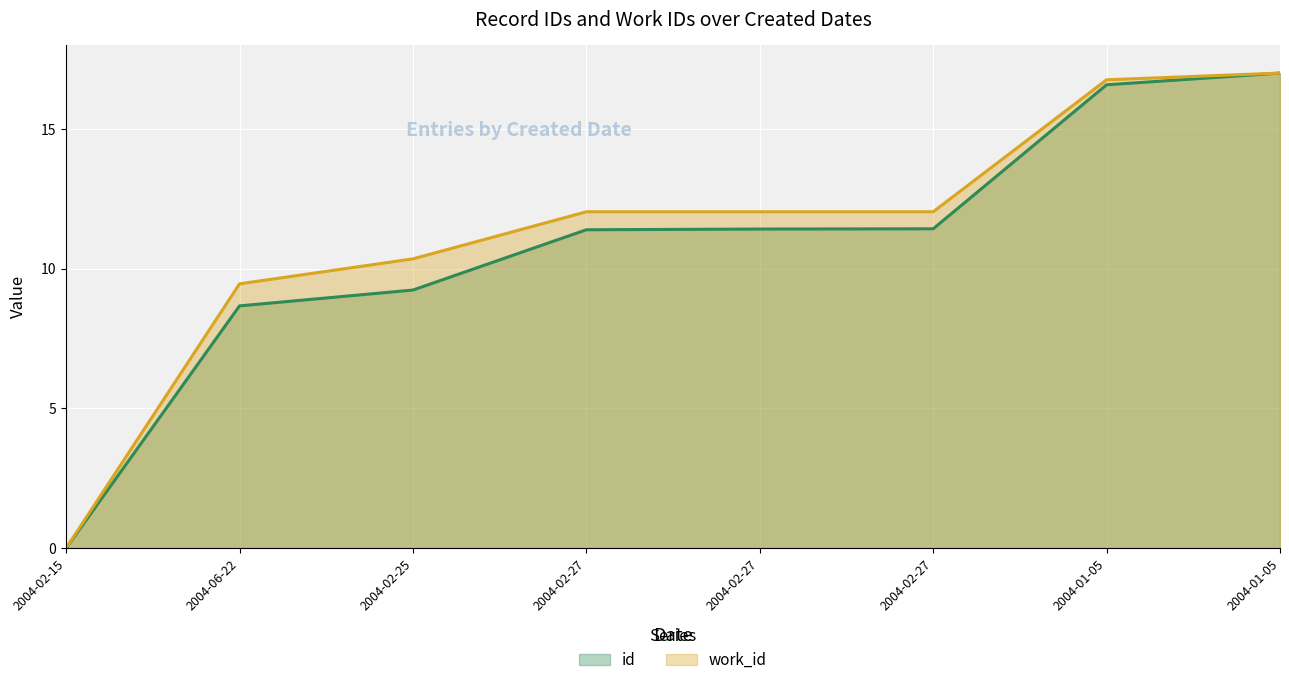

Is it true that work_id equals 6.8 at 2004-02-27?

False